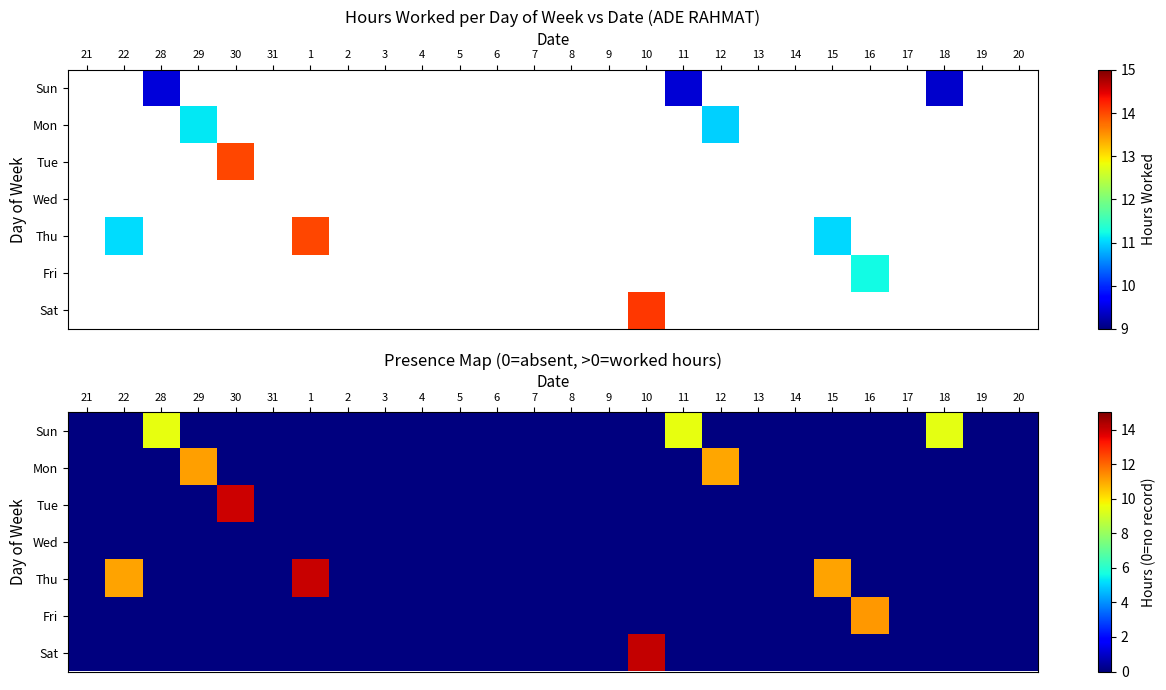

At which category is the sum across all series the highest?

10